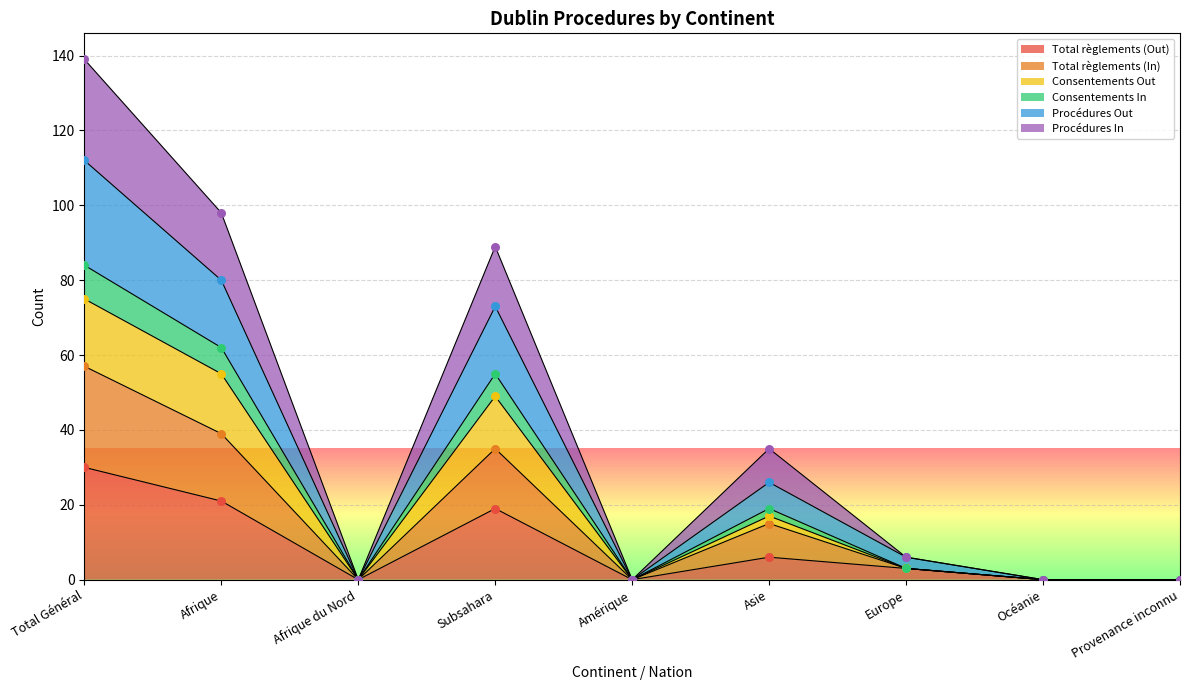

What is the highest value of the Total règlements (Out) series?

30